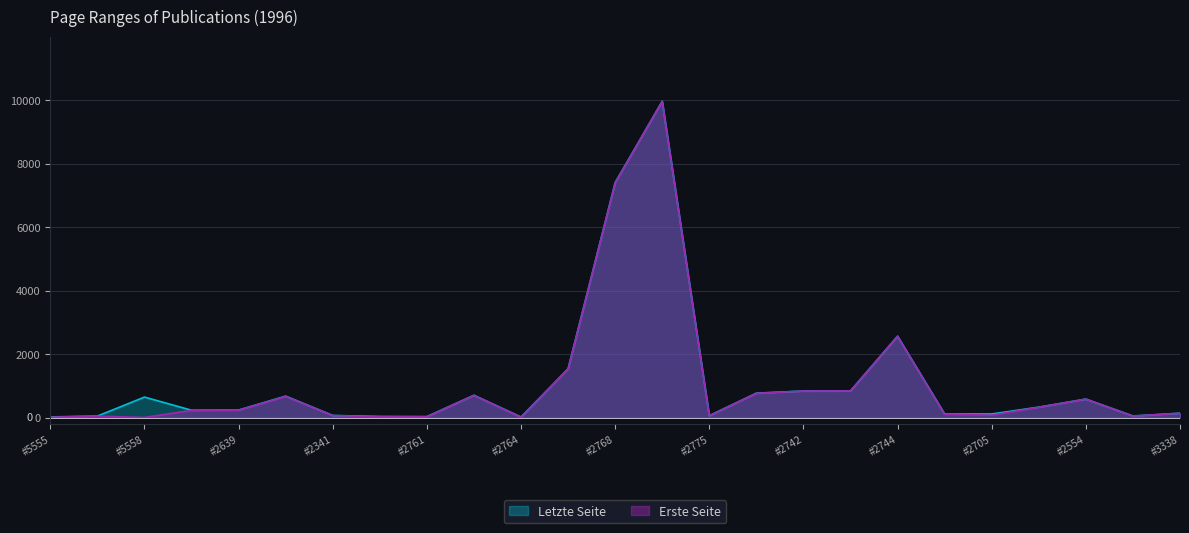

Is it true that Erste Seite equals 235 at #2639?

True